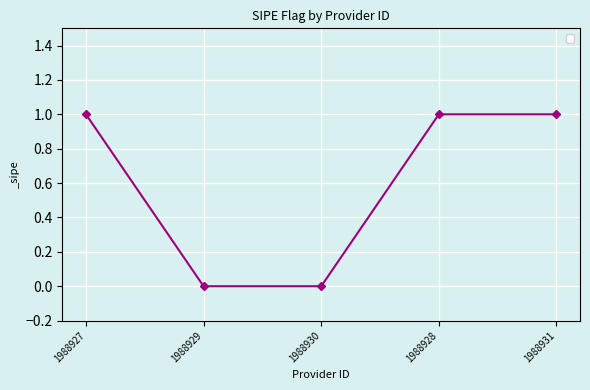

True or false: the data has more than 1 interior local peaks.

False